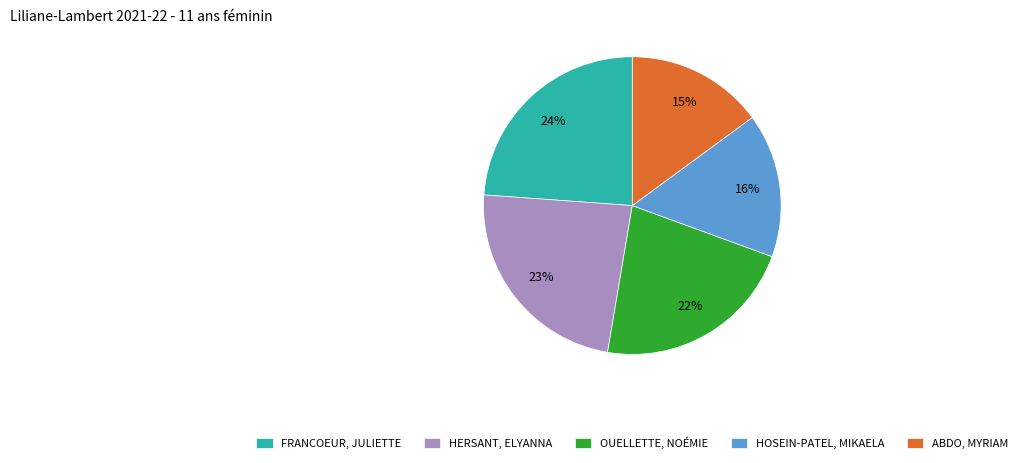

To the nearest percent, what percentage of the pie is OUELLETTE, NOÉMIE?

22%